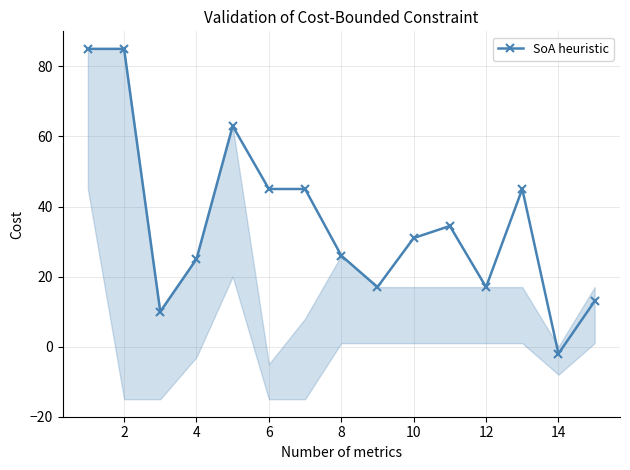

What is the highest value of the SoA heuristic series?

85.0